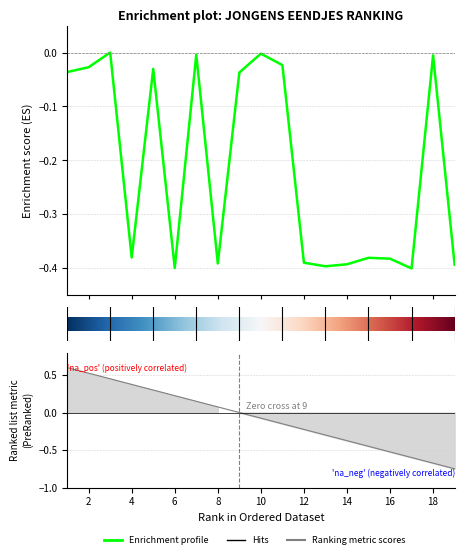

Reading left to right, what are all the values shown in this chart?

1=-0.0	2=-0.0	3=0.0	4=-0.4	5=-0.0	6=-0.4	7=-0.0	8=-0.4	9=-0.0	10=-0.0	11=-0.0	12=-0.4	13=-0.4	14=-0.4	15=-0.4	16=-0.4	17=-0.4	18=-0.0	19=-0.4